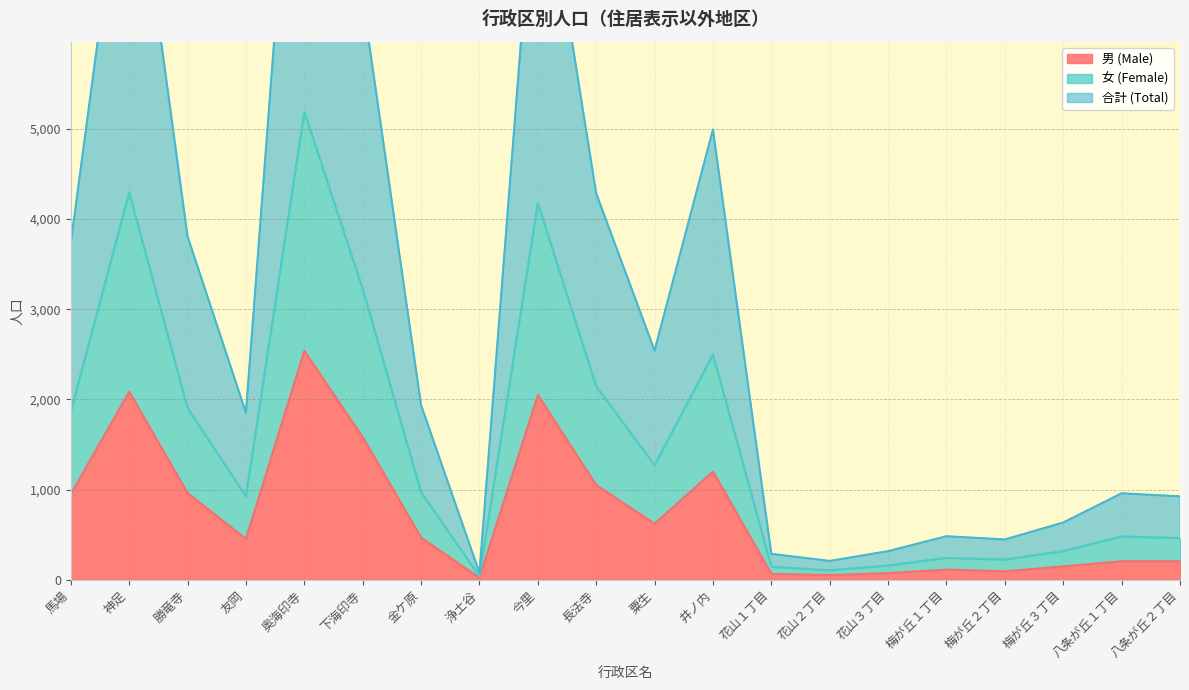

Reading right to left, transcribe all the data shown in this chart.

男 (Male): 204	204	147	93	112	73	51	64	1199	621	1049	2049	19	467	1581	2538	452	961	2085	948
女 (Female): 462	479	317	223	241	158	104	143	2497	1271	2143	4178	38	969	3224	5190	926	1905	4296	1867
合計 (Total): 924	958	634	446	482	316	208	286	4994	2542	4286	8356	76	1938	6448	10380	1852	3810	8592	3734